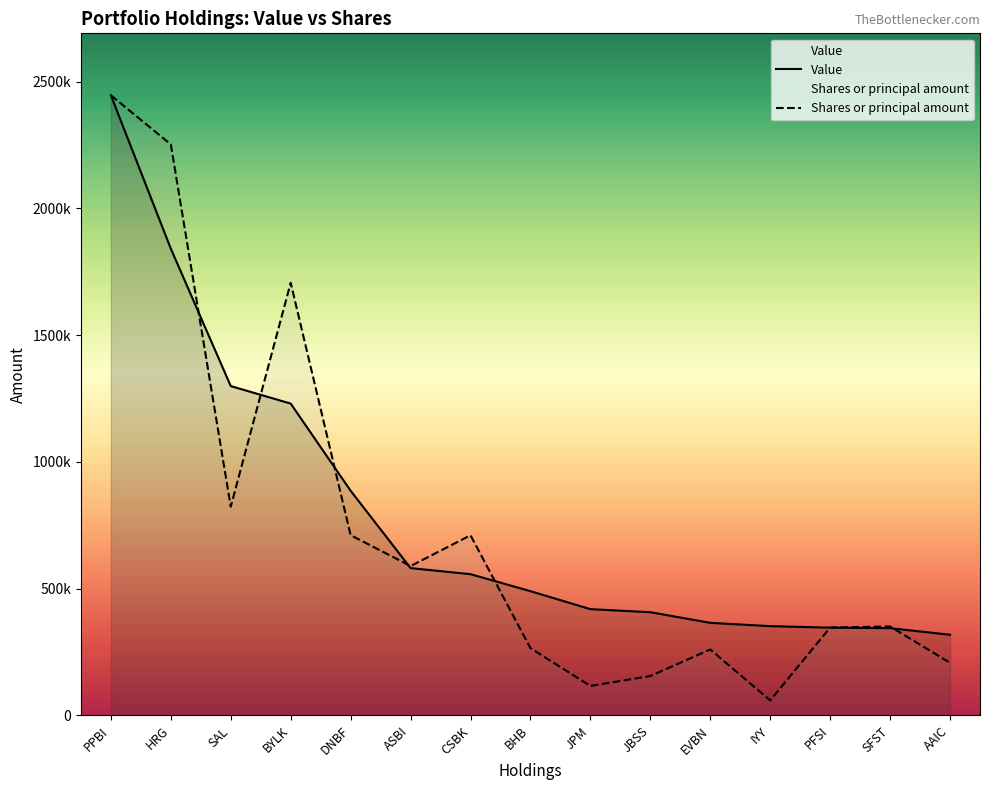

True or false: Value and Shares or principal amount cross at least once.

True